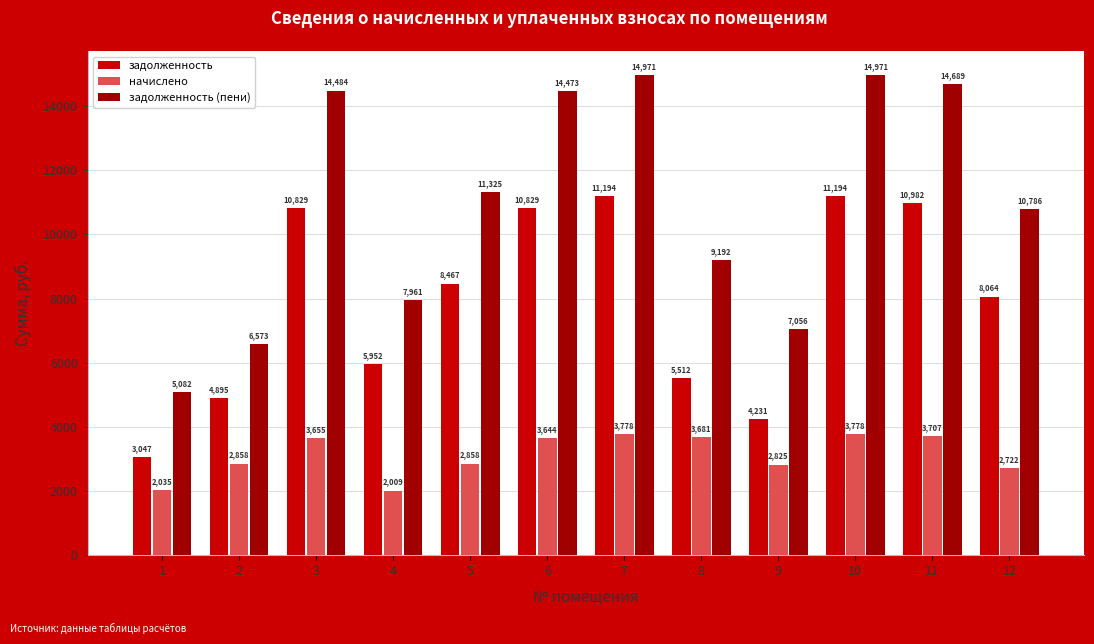

Is it true that начислено equals 3680.6 at 8?

True